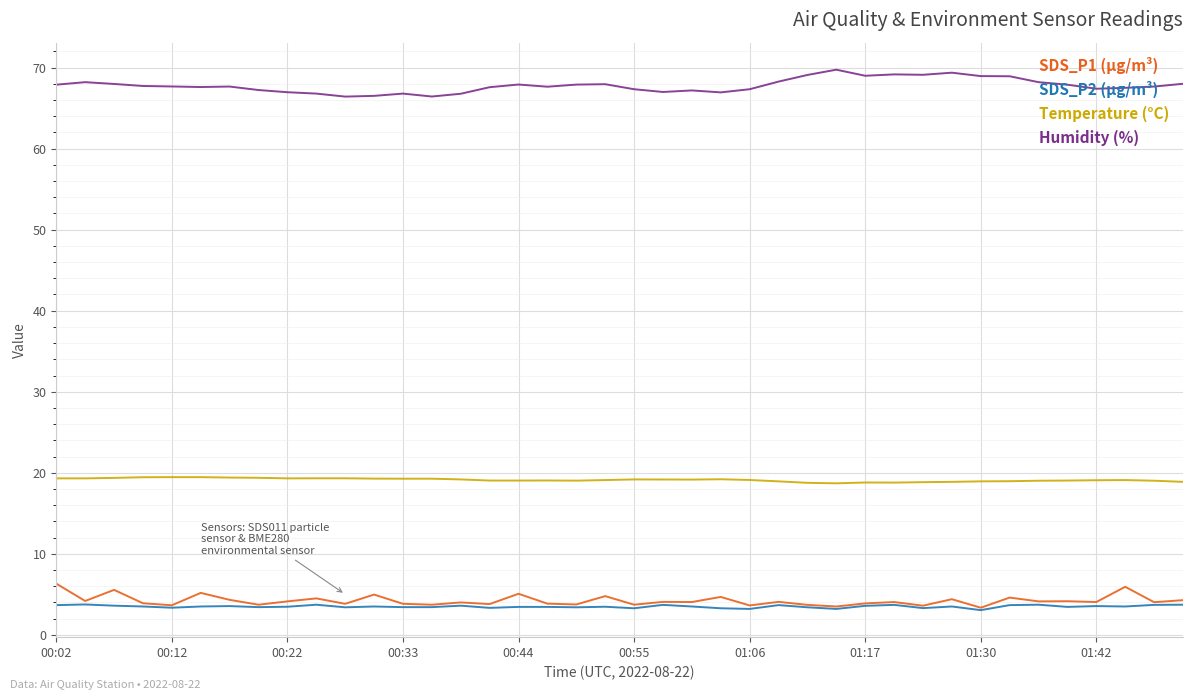

What is the greatest value displayed?

69.7